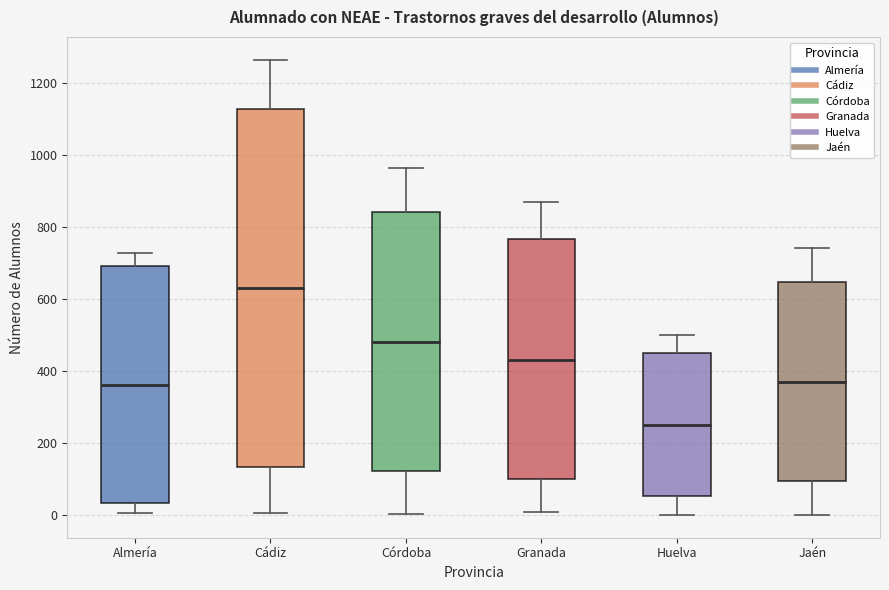

Which box has the highest median line?

Cádiz